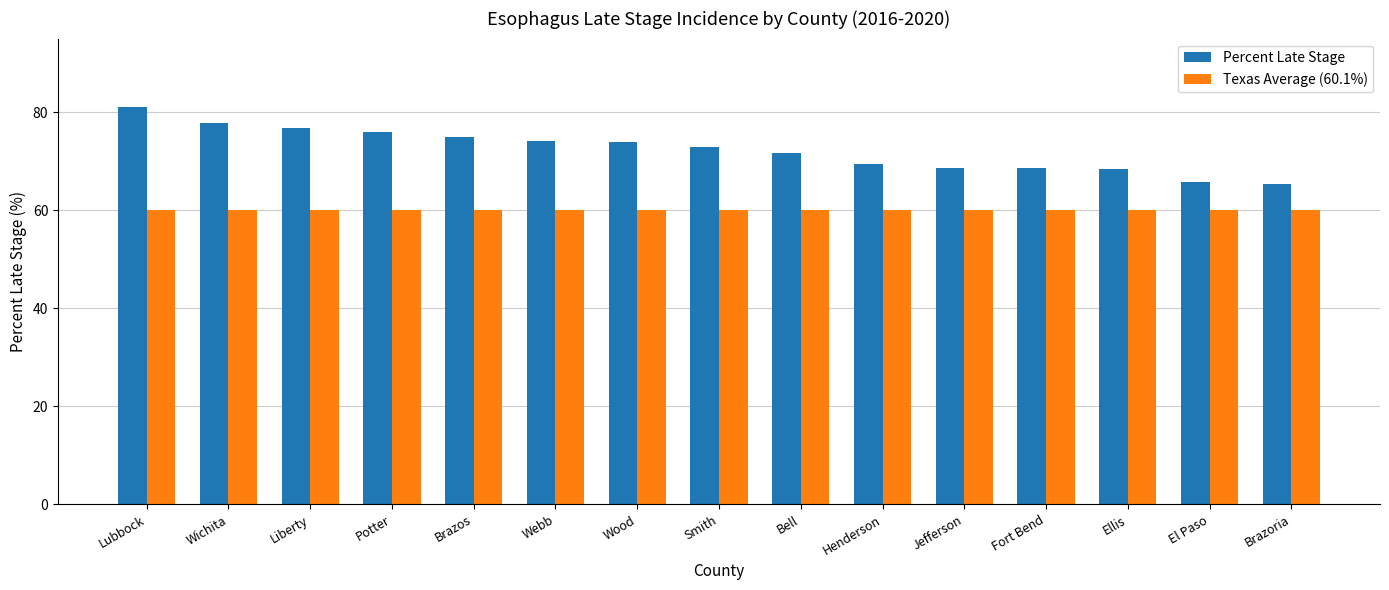

How many bars are there in each group?

2